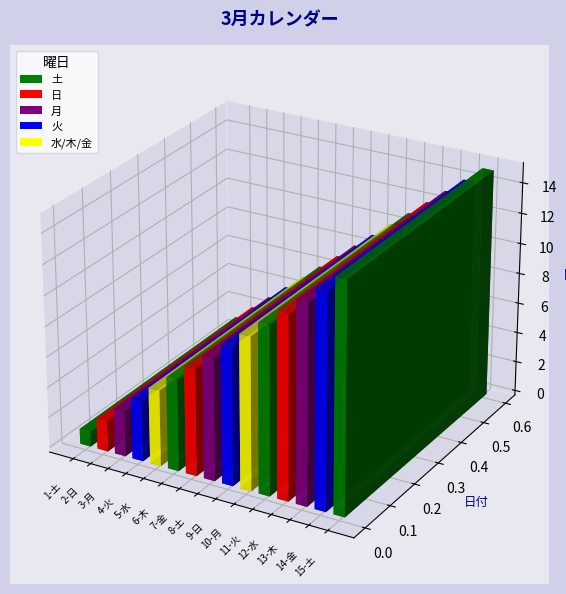

Is it true that the value at 11-火 is 2?

False